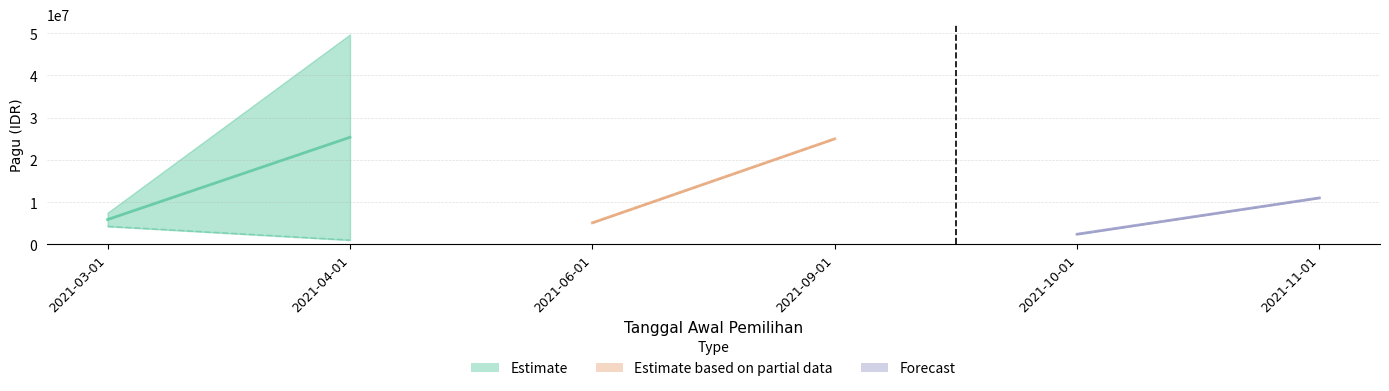

What position from the left is 2021-10-01?

5